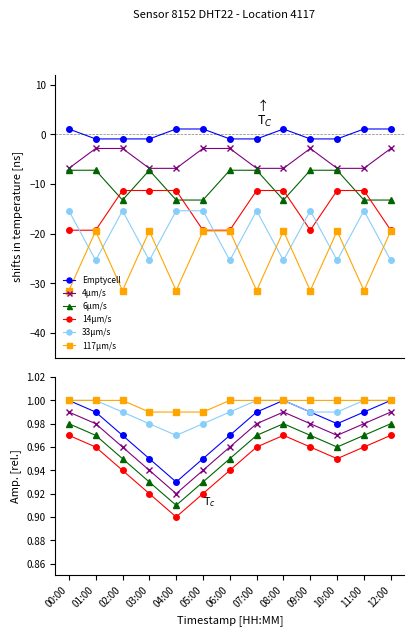

The 420μm/s series shows 0.3 at 06:00. True or false?

False